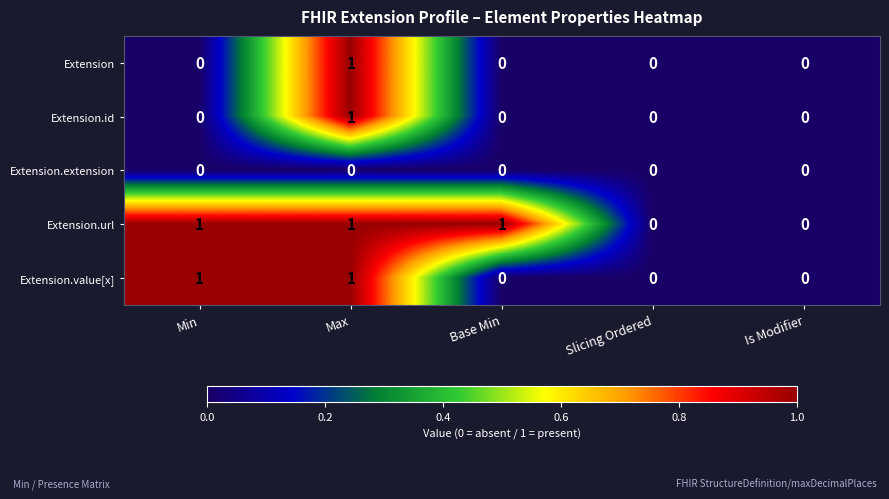

Between Base Min and Slicing Ordered, which series saw the biggest shift?

Extension.url